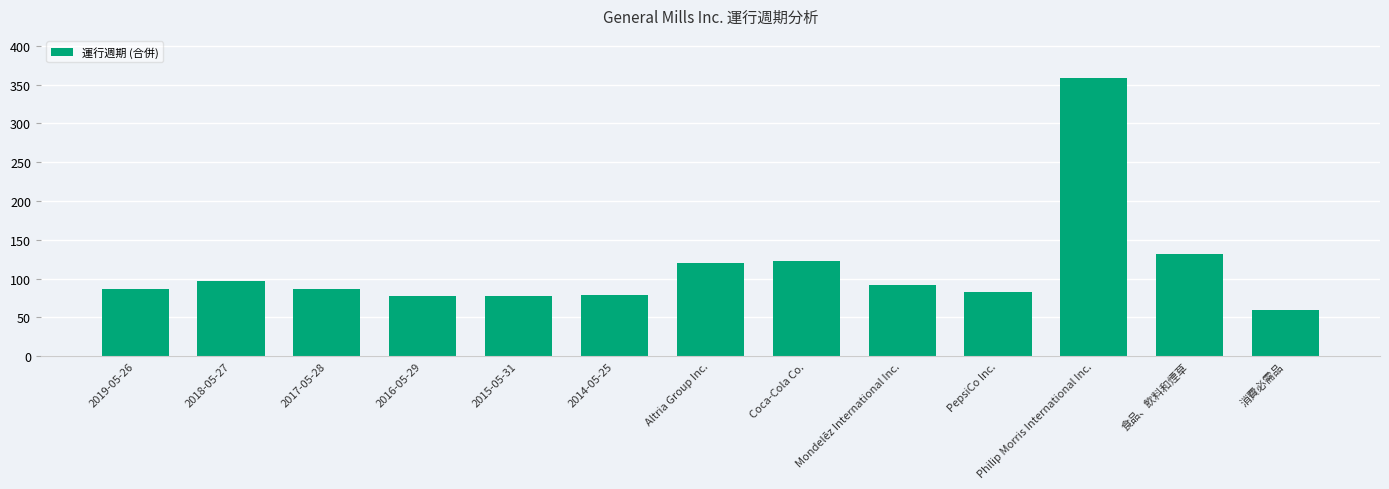

How many bars are there in total?

13